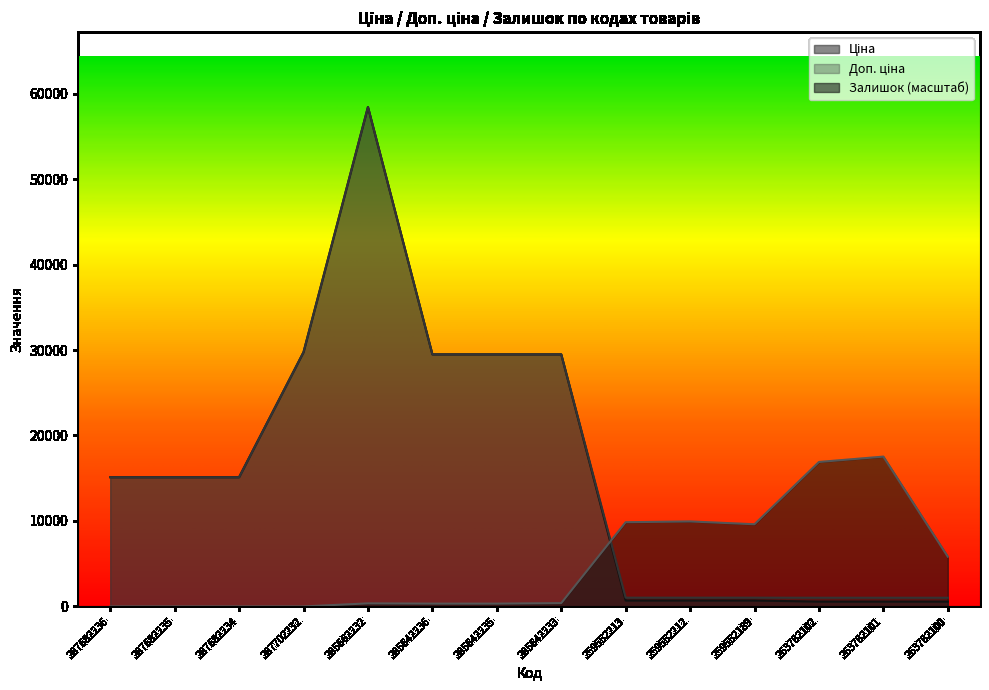

How many lines are shown in the chart?

3